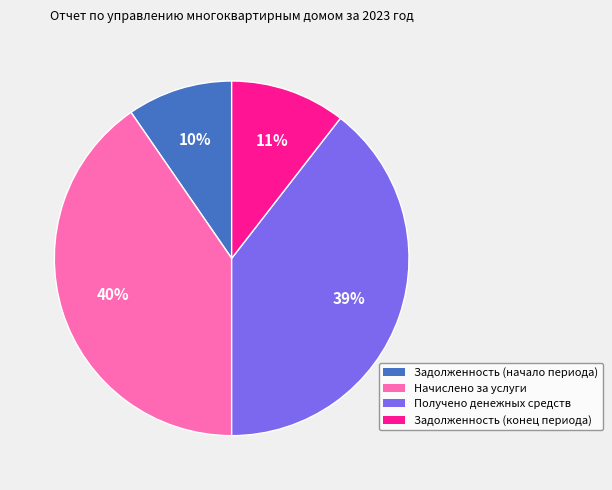

Which category has the biggest portion of the pie?

Начислено за услуги